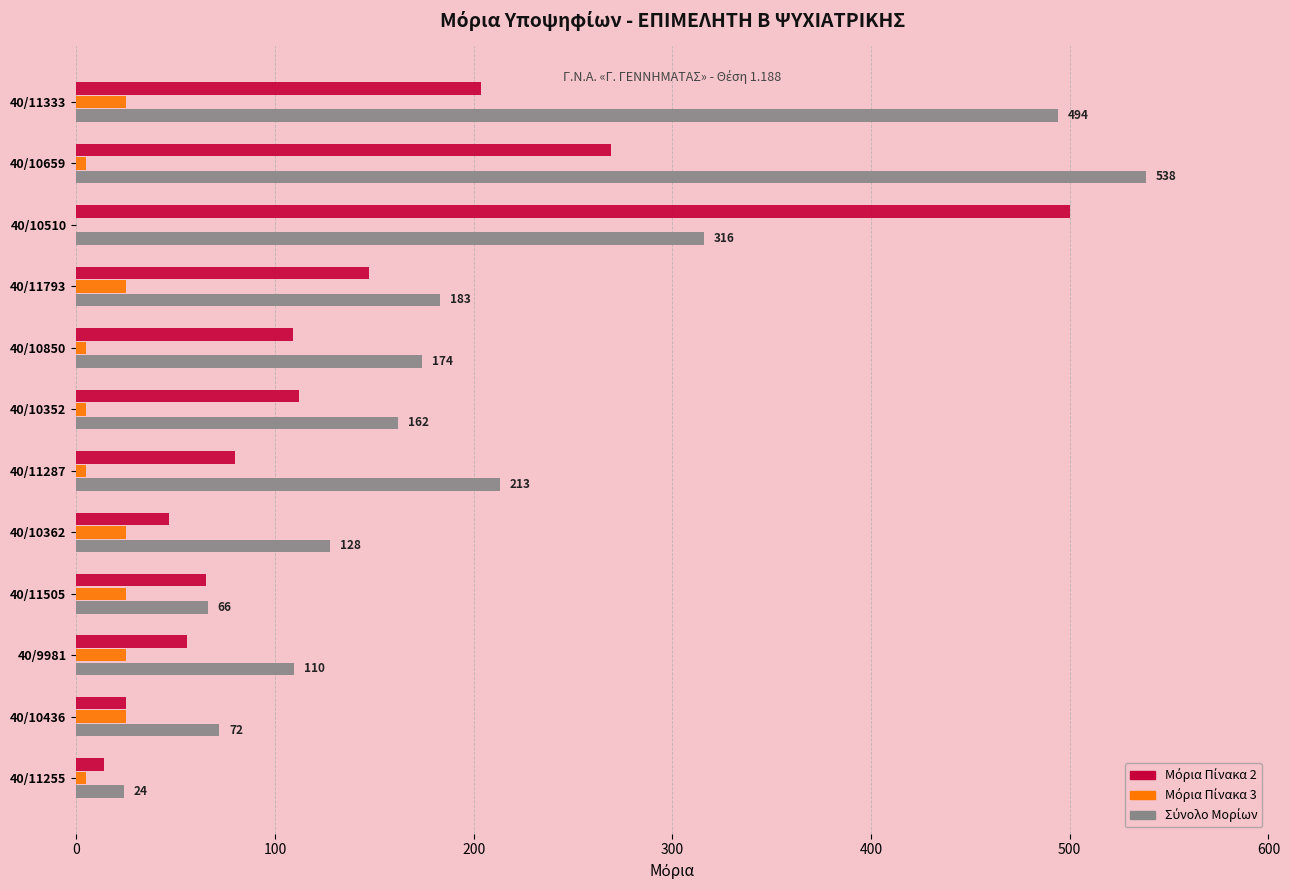

What is the total value across all series at 40/10510?

816.0